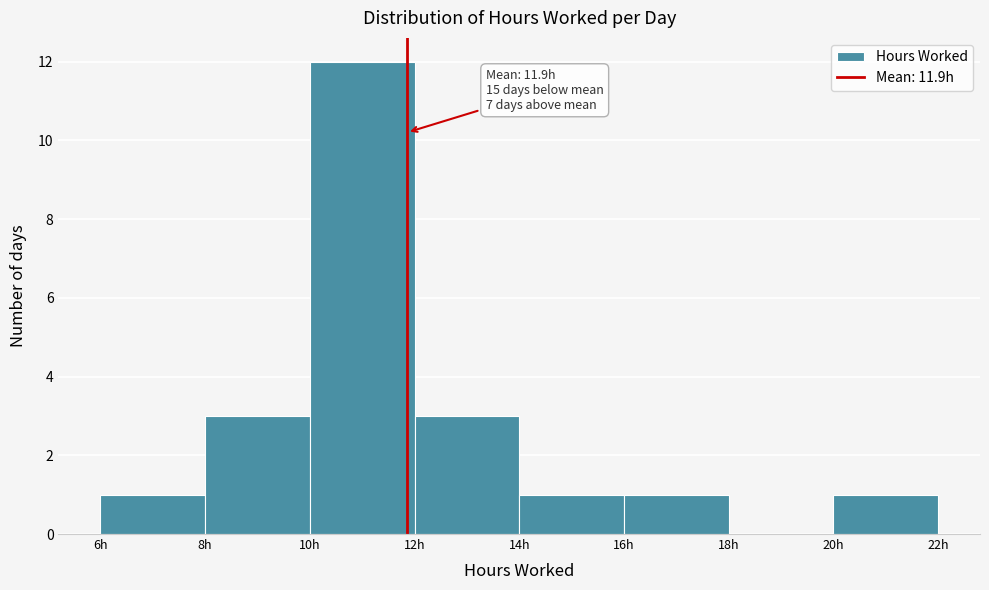

Over which range of the x-axis is the bar tallest?

10 to 12